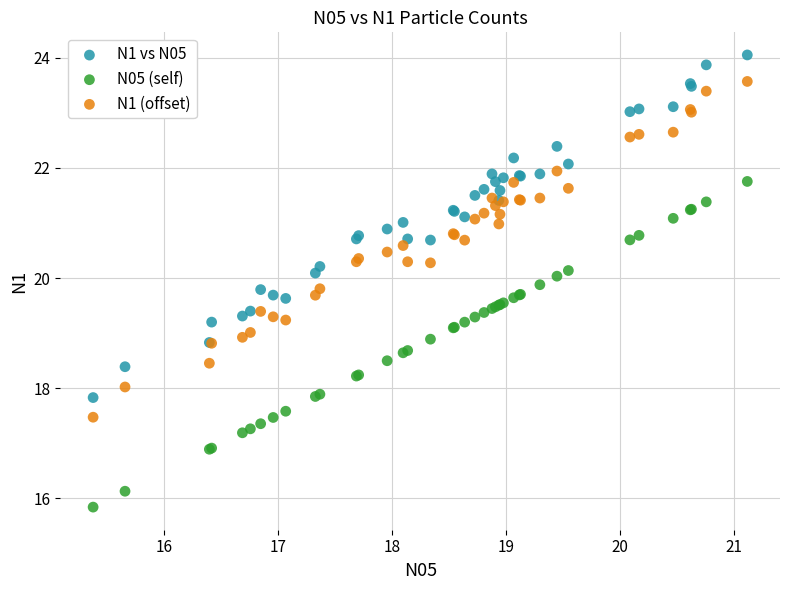

What are all the series names shown in the legend?

N1 vs N05, N05 (self), N1 (offset)